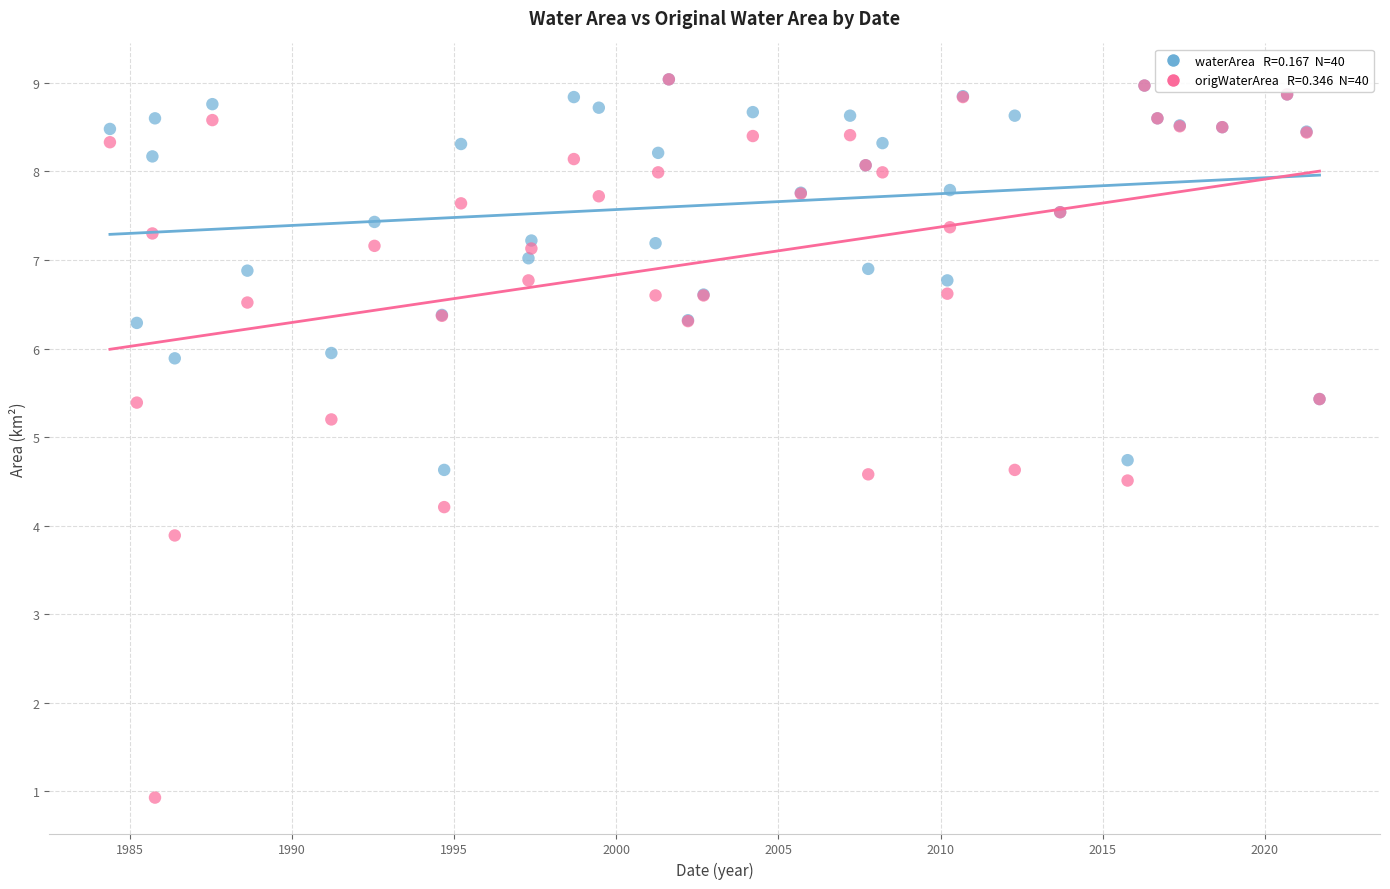

Across all series, what Y value is closest to 4?

3.9